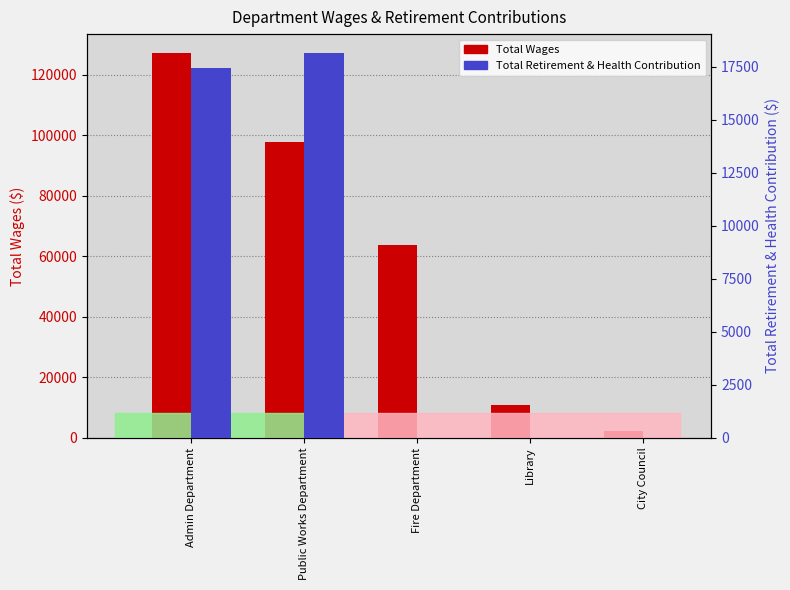

What is the difference between the highest and lowest values at Admin Department?

109686